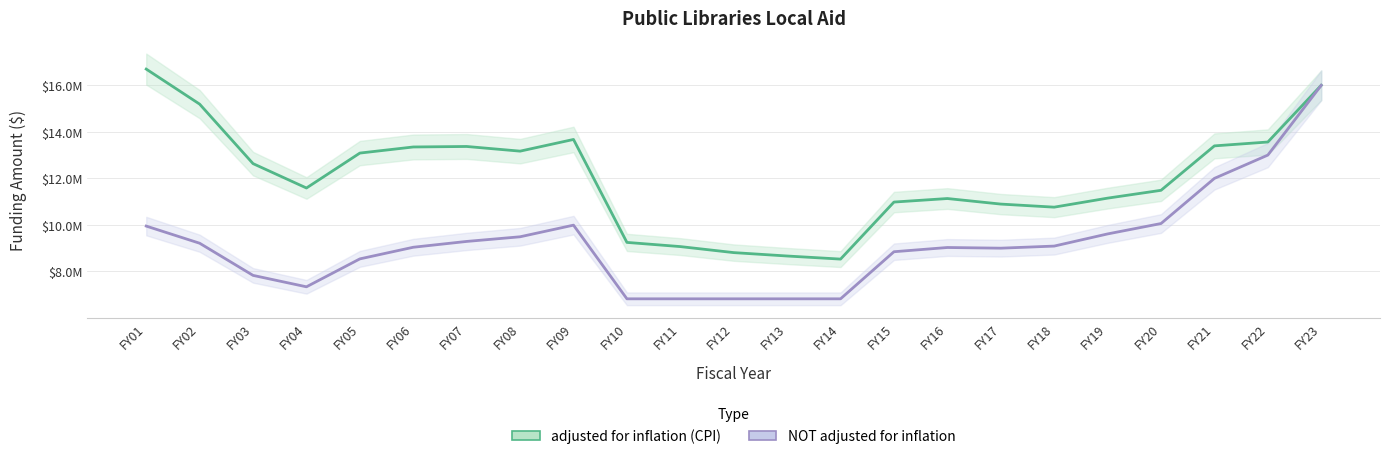

Reading left to right, transcribe all the data shown in this chart.

adjusted for inflation (CPI): 16696503	15190696	12633770	11586056	13087068	13349028	13370709	13169994	13672414	9248046	9068157	8809438	8663424	8530691	10981998	11133564	10895111	10762795	11150518	11486764	13396512	13562408	16000000
NOT adjusted for inflation: 9949804	9212758	7830844	7339844	8539844	9039844	9289844	9489844	9989844	6823657	6823657	6823657	6823657	6823657	8847300	9029000	9000000	9090000	9612700	10059081	12000000	13000000	16000000